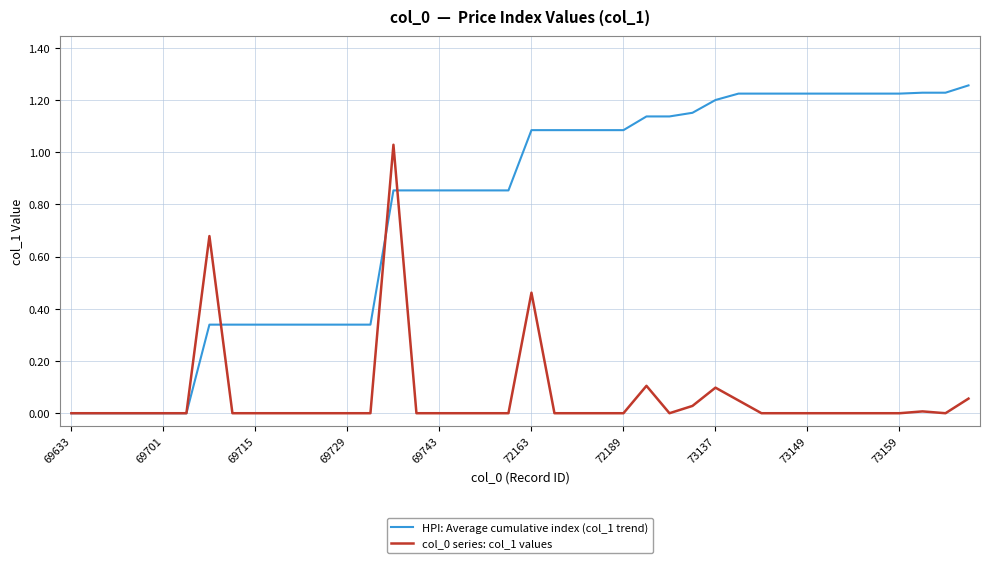

Which series has the largest total across all categories?

HPI: Average cumulative index (col_1 trend)